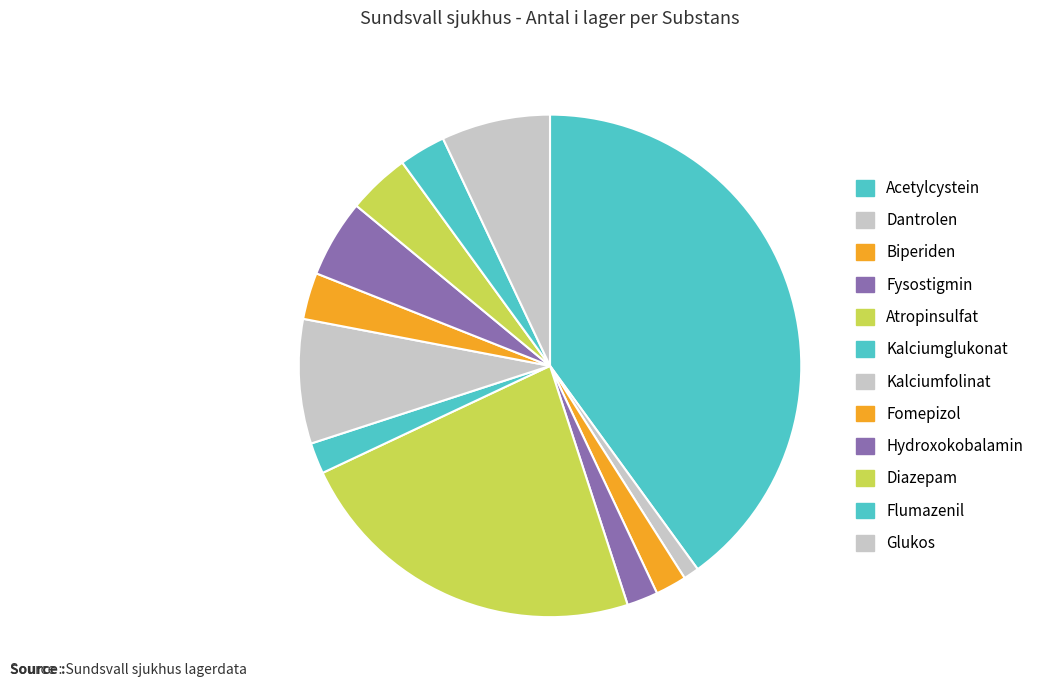

Which slice is the largest?

Acetylcystein